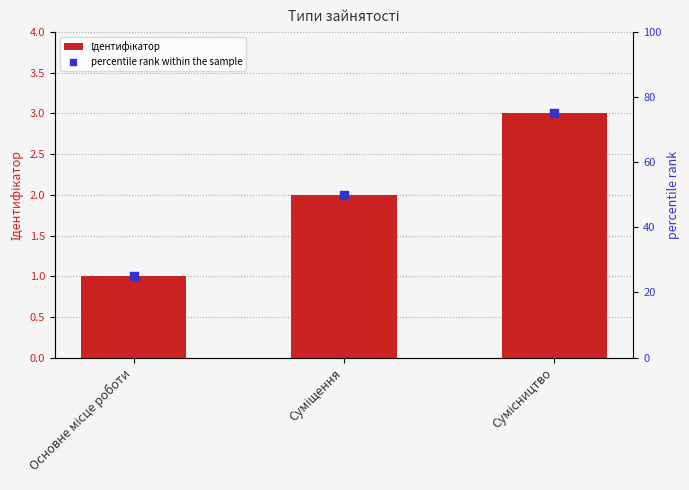

At which category is the sum across all series the highest?

Сумісництво